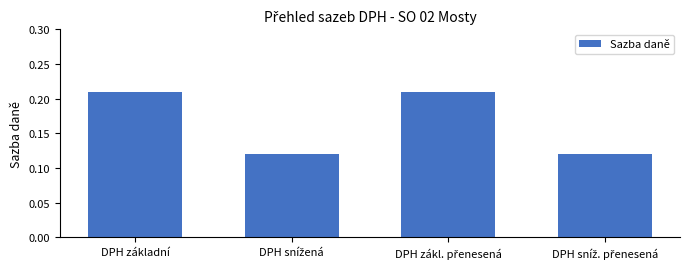

The chart shows a value of 0.3 at DPH základní. True or false?

False